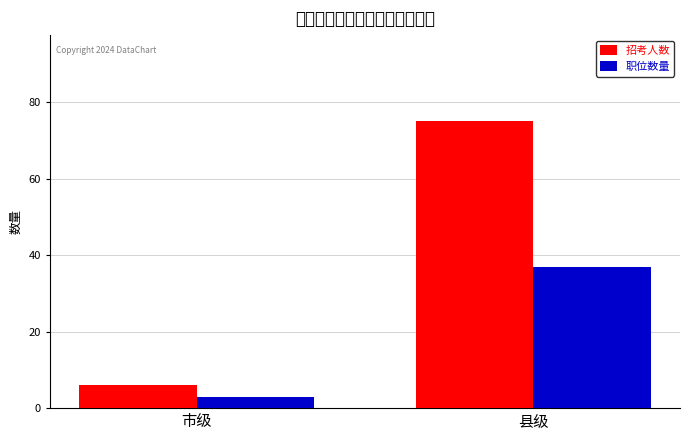

Between 市级 and 县级, which series saw the biggest shift?

招考人数